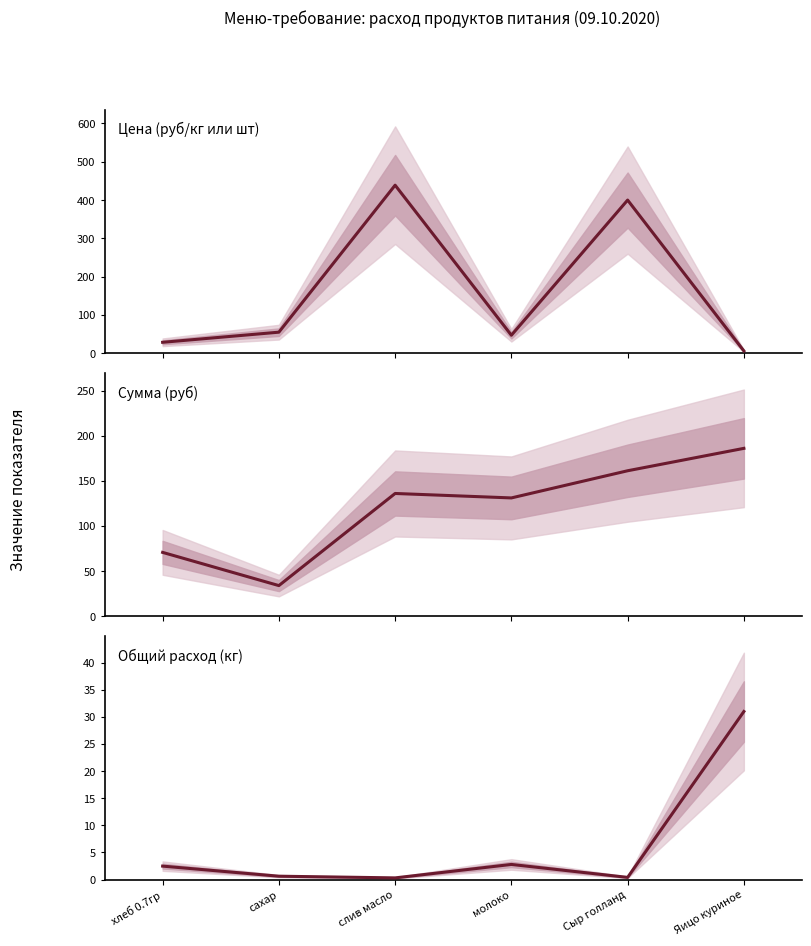

Is this an area chart (filled region under the line)?

No